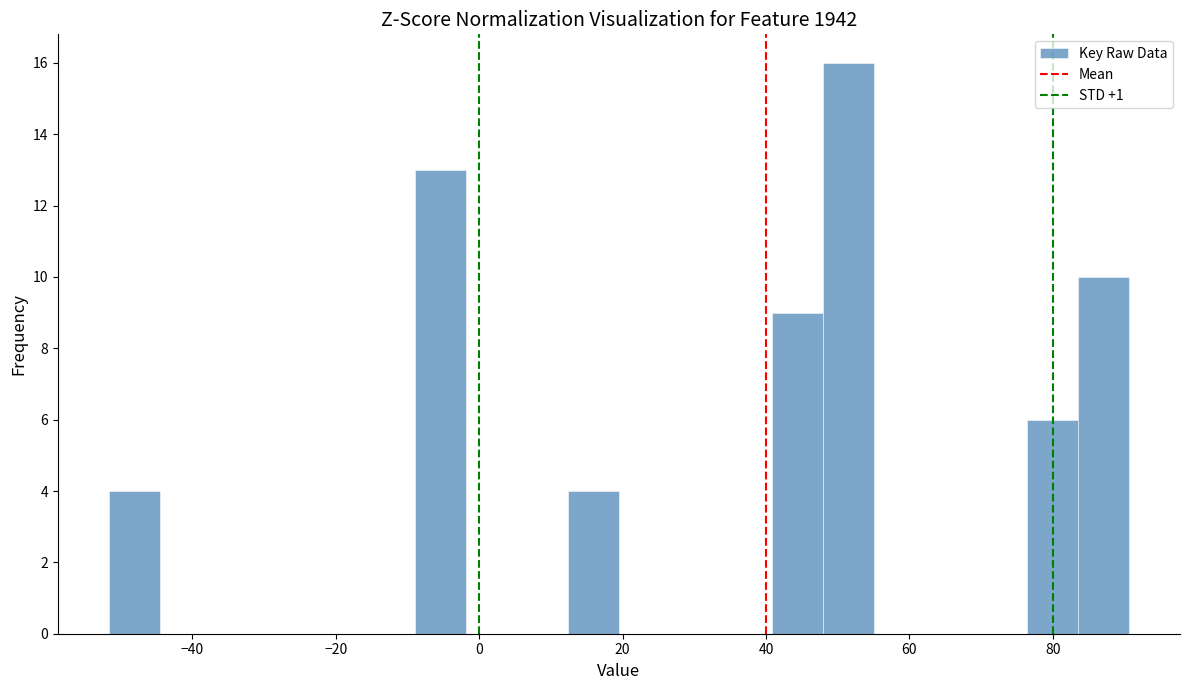

Read against the x-axis, roughly where is the centre of the tallest bar?

52